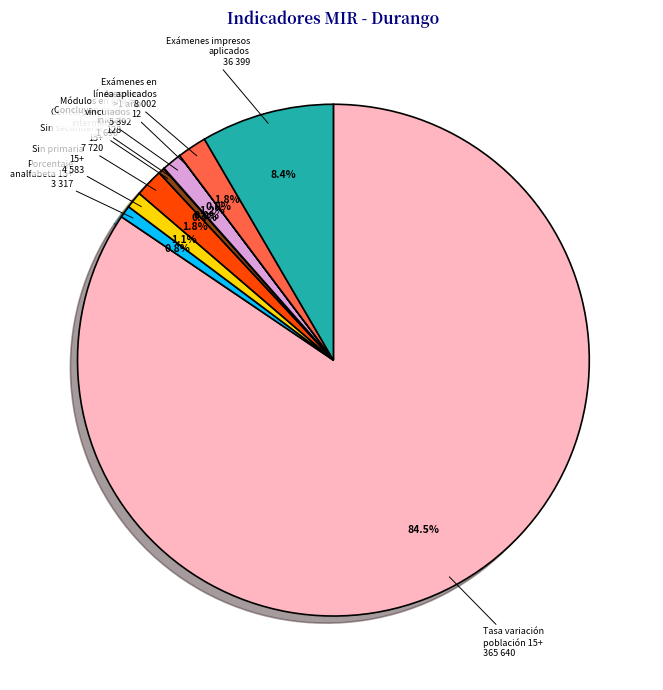

What is the largest slice in the pie chart?

Tasa variación población 15+ 365 640